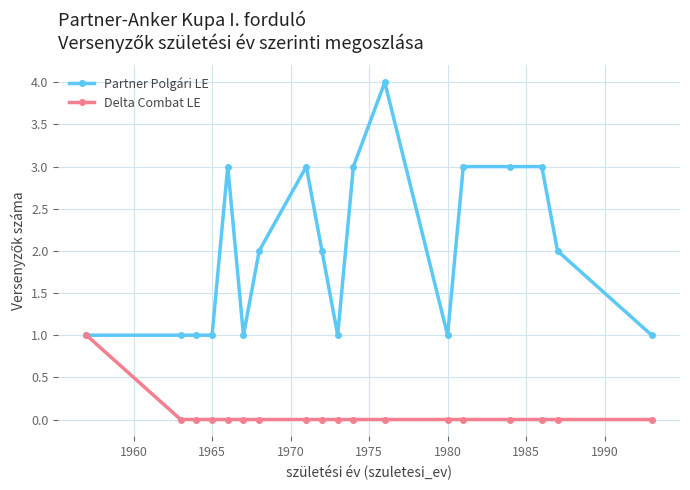

Reading left to right, transcribe all the data shown in this chart.

Partner Polgári LE: 1	1	1	1	3	1	2	3	2	1	3	4	1	3	3	3	2	1
Delta Combat LE: 1	0	0	0	0	0	0	0	0	0	0	0	0	0	0	0	0	0